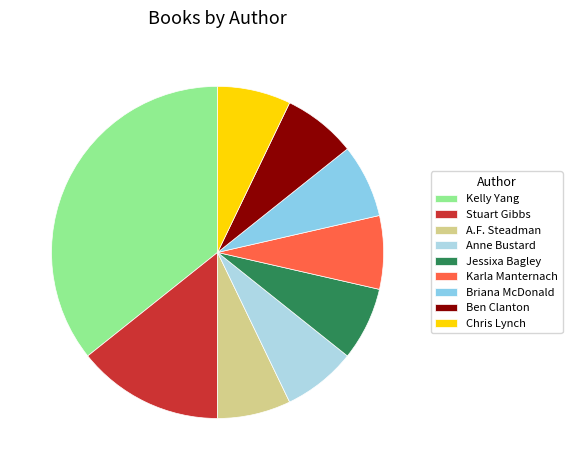

What is the largest slice in the pie chart?

Kelly Yang